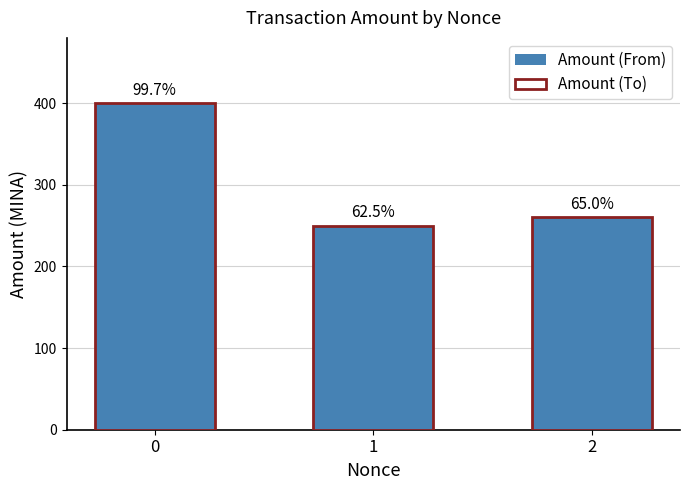

At 0, list the series in order from largest to smallest.

Amount (To), Amount (From)